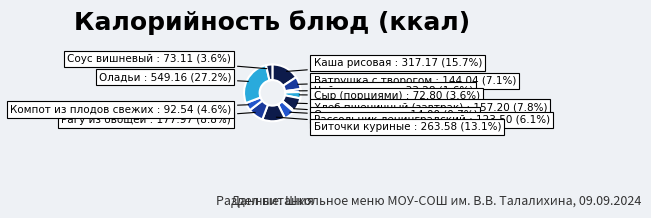

Which has a higher value, Огурцы свежие or Ватрушка с творогом?

Ватрушка с творогом